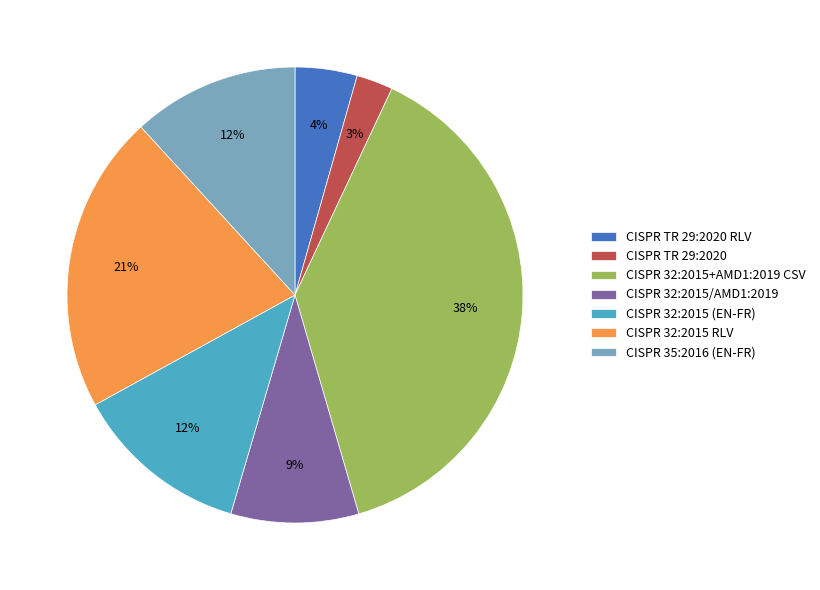

To the nearest percent, what portion does CISPR 32:2015 (EN-FR) represent?

12%